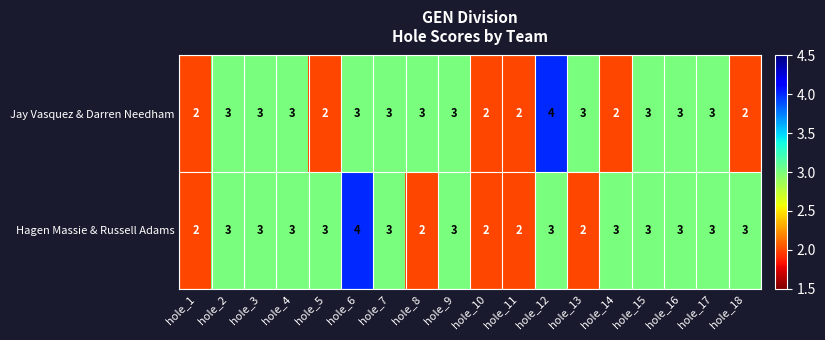

Count the number of categories in the chart.

18